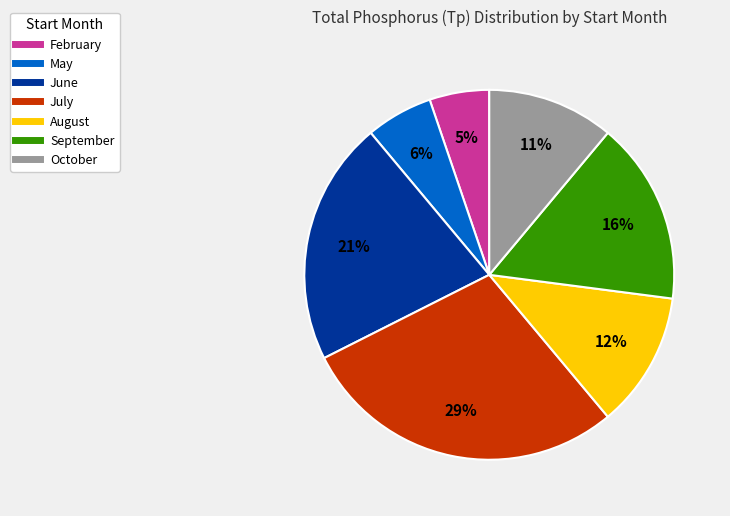

Is there any slice that represents more than half of the pie?

No